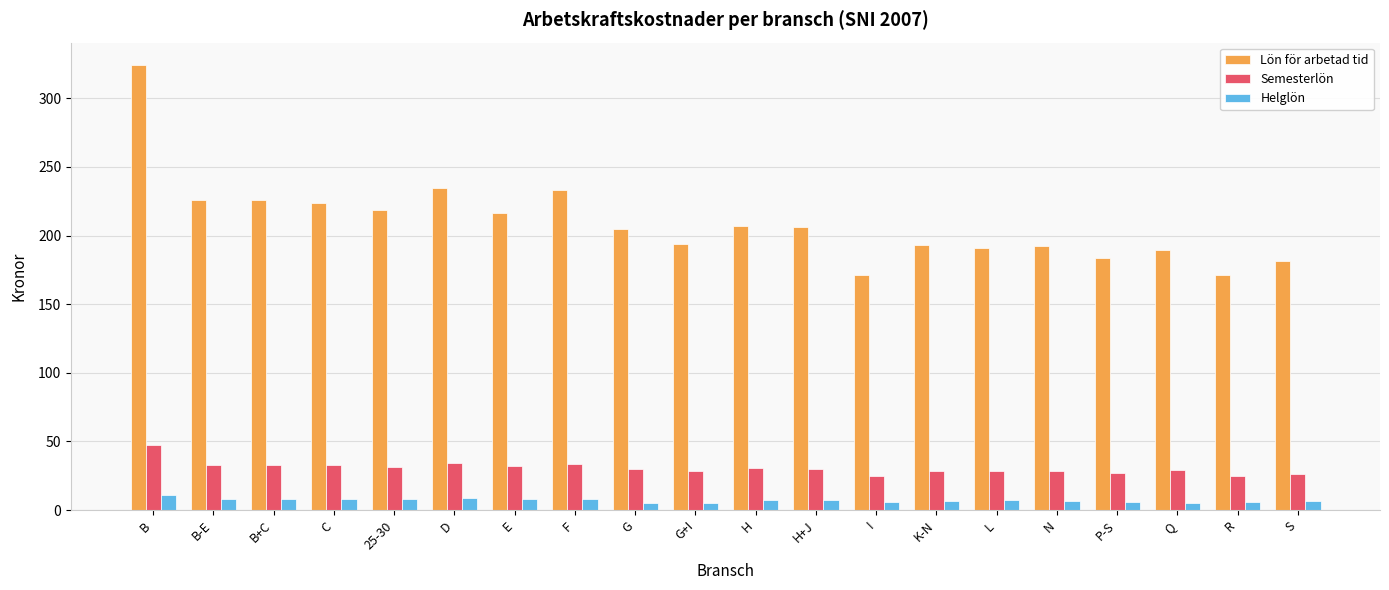

What is the difference between the highest and lowest values at B+C?

218.1